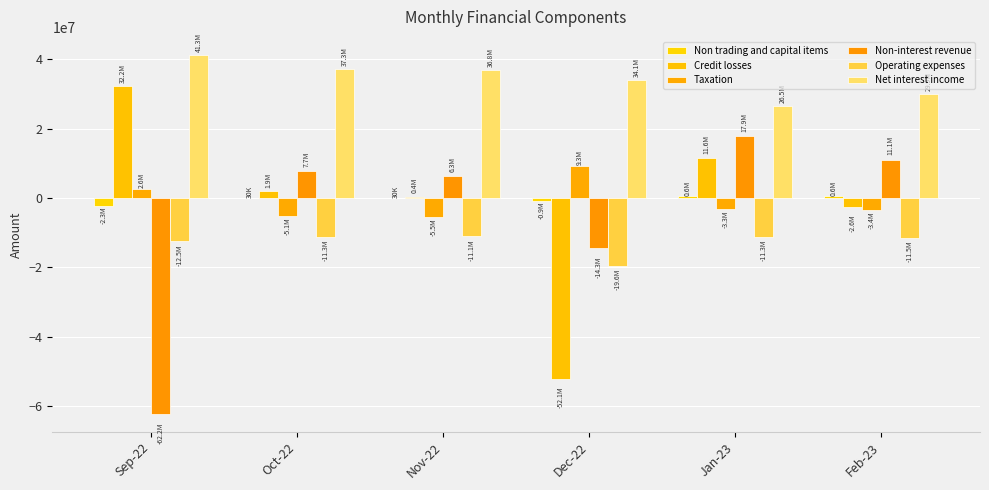

How many groups of bars are there?

6